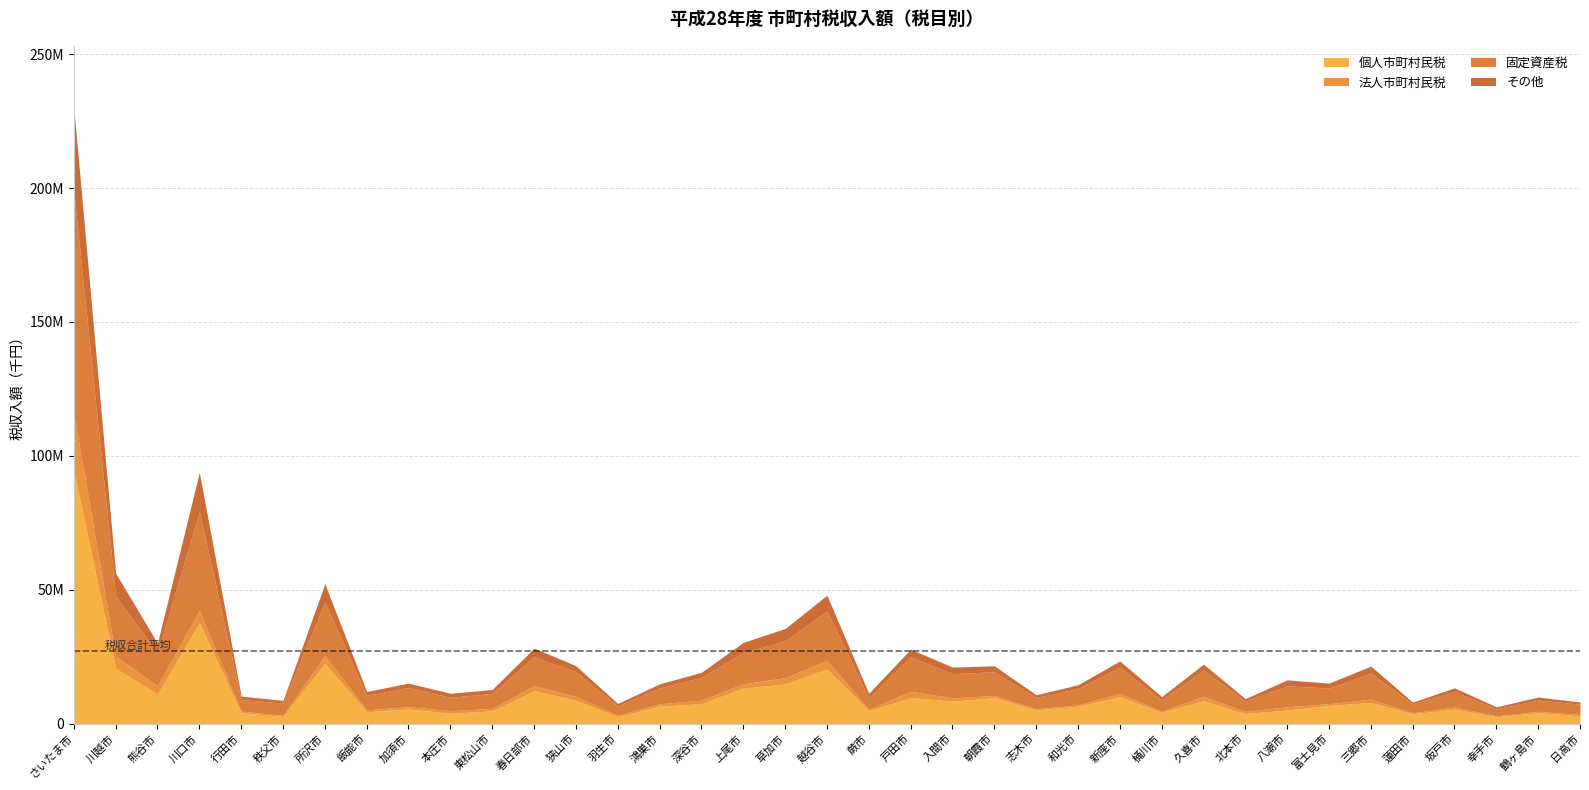

What are all the series names shown in the legend?

個人市町村民税, 法人市町村民税, 固定資産税, その他